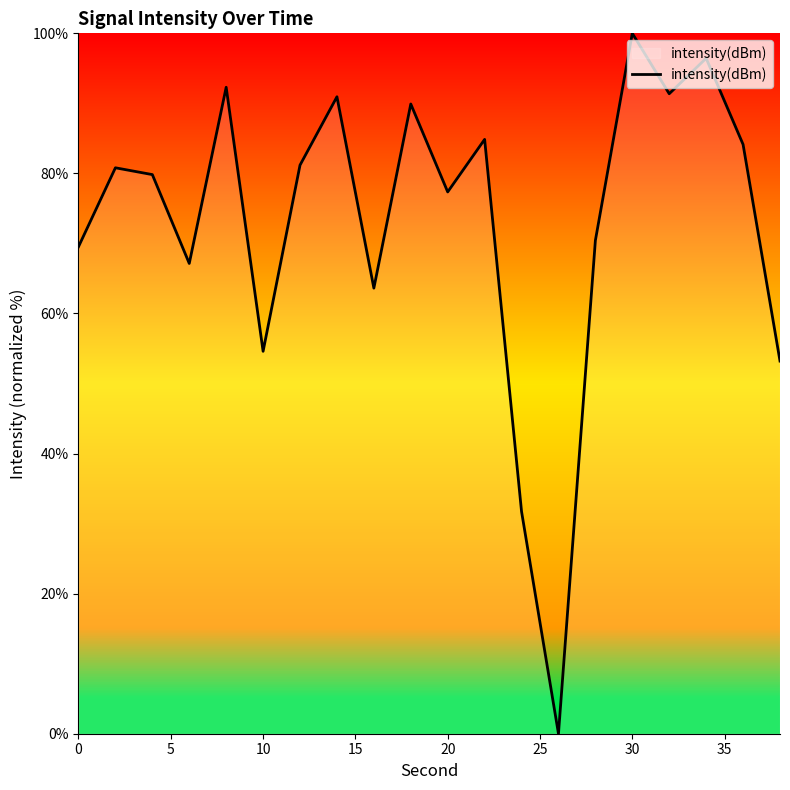

What is the maximum value shown in the chart?

100.0